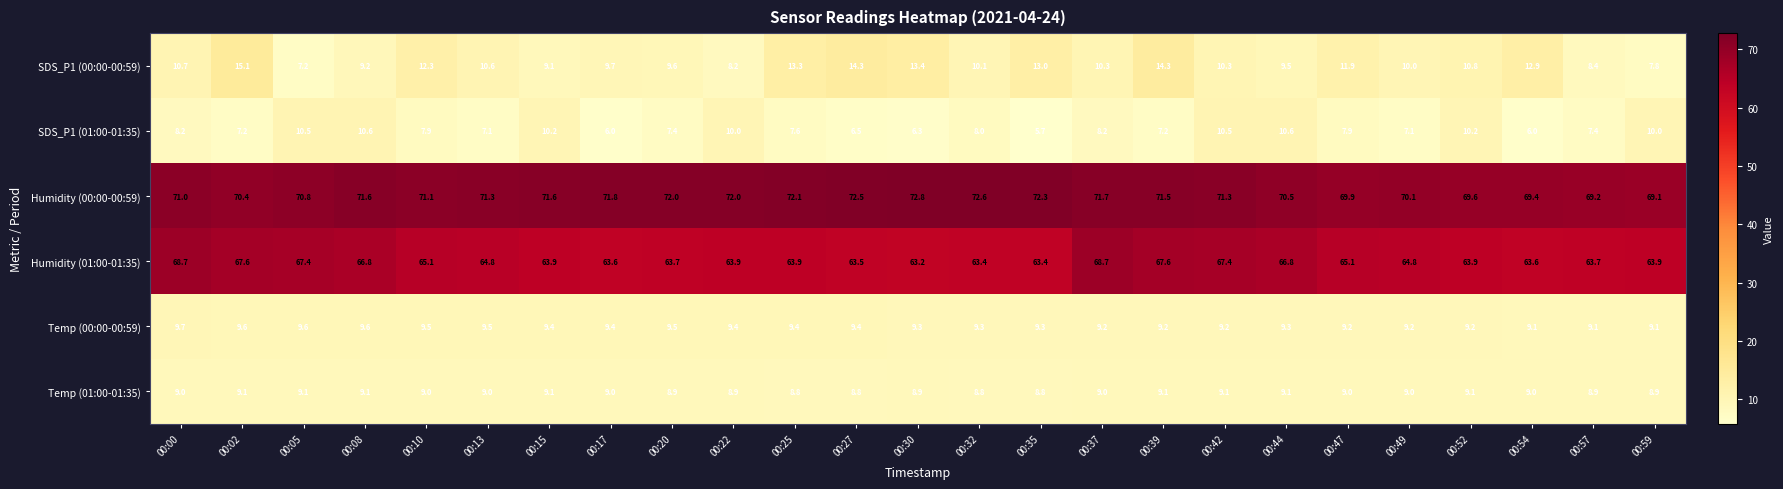

Rank the series at 00:25 from lowest to highest value.

SDS_P1 (01:00-01:35), Temp (01:00-01:35), Temp (00:00-00:59), SDS_P1 (00:00-00:59), Humidity (01:00-01:35), Humidity (00:00-00:59)